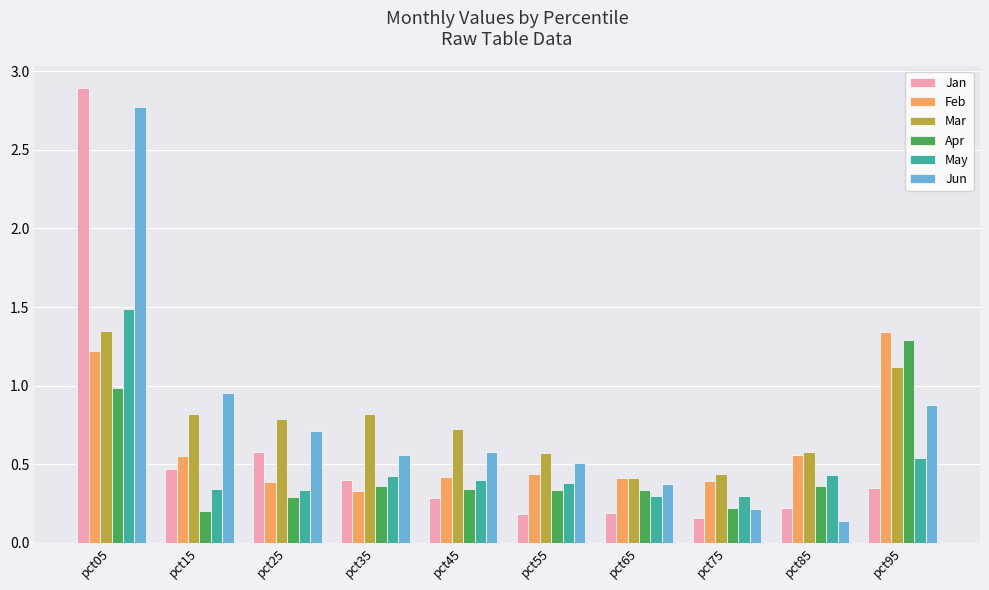

Is the value of May at pct15 greater than the value of Feb at pct95?

No